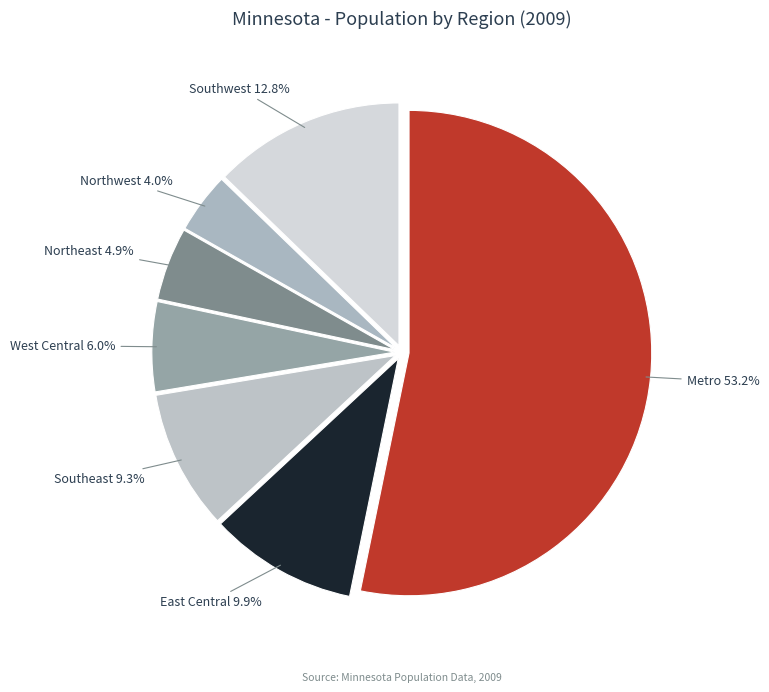

How many slices are in this pie chart?

7